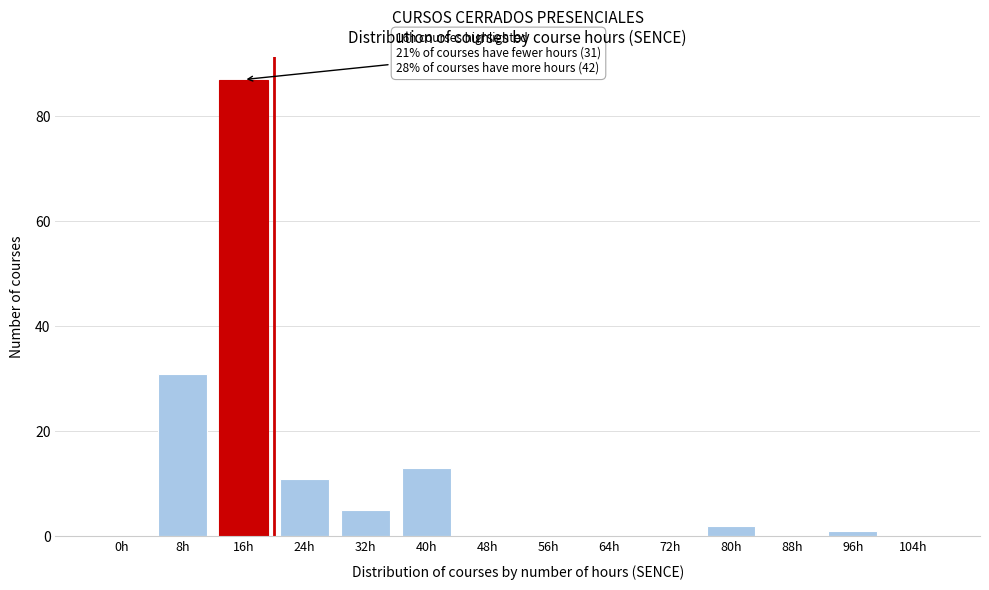

Reading left to right, extract all data points from this chart.

0h=0	8h=31	16h=87	24h=11	32h=5	40h=13	48h=0	56h=0	64h=0	72h=0	80h=2	88h=0	96h=1	104h=0